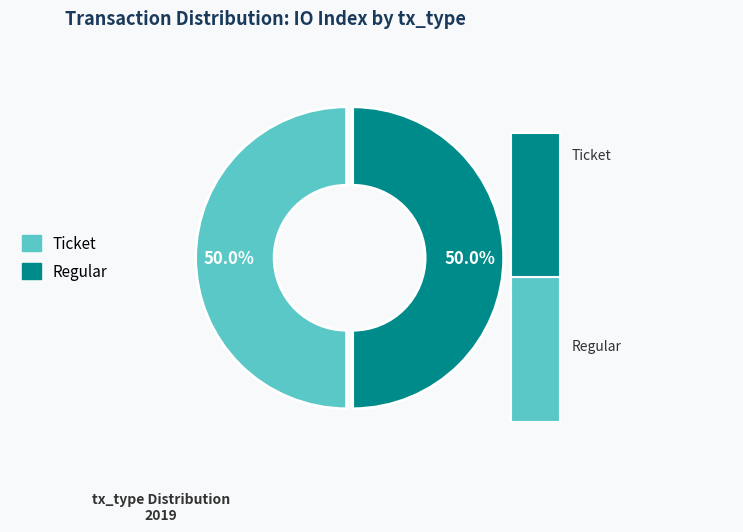

Is it true that Regular-2 is 31% of the pie?

False